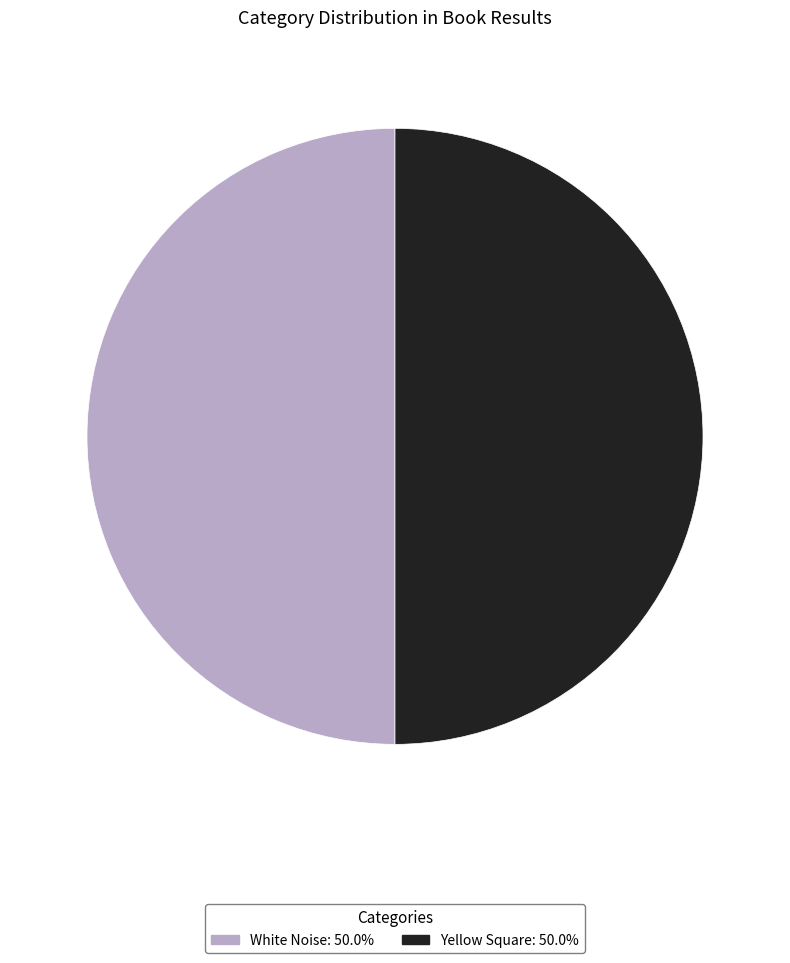

Approximately how many times larger is the value at Yellow Square compared to White Noise?

1.0